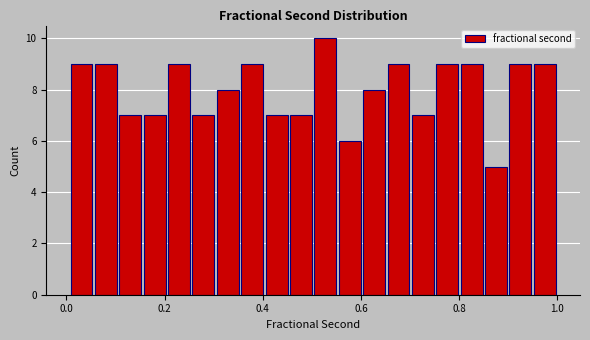

Around what value on the x-axis is the tallest bar? Give the approximate position of its centre, as read against the axis.

0.52